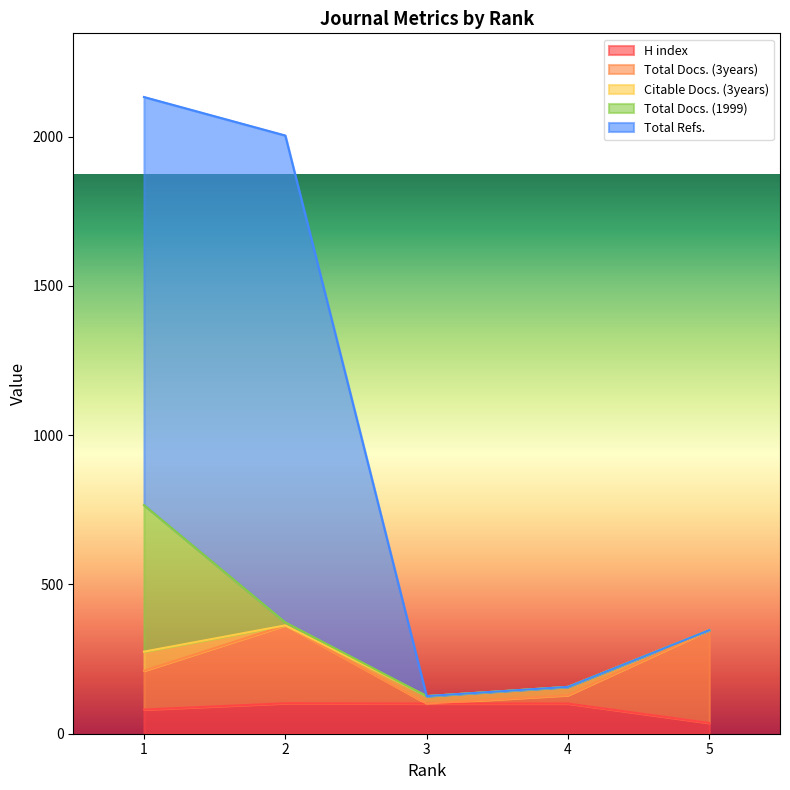

Is it true that Total Refs. equals 2004 at 2?

True